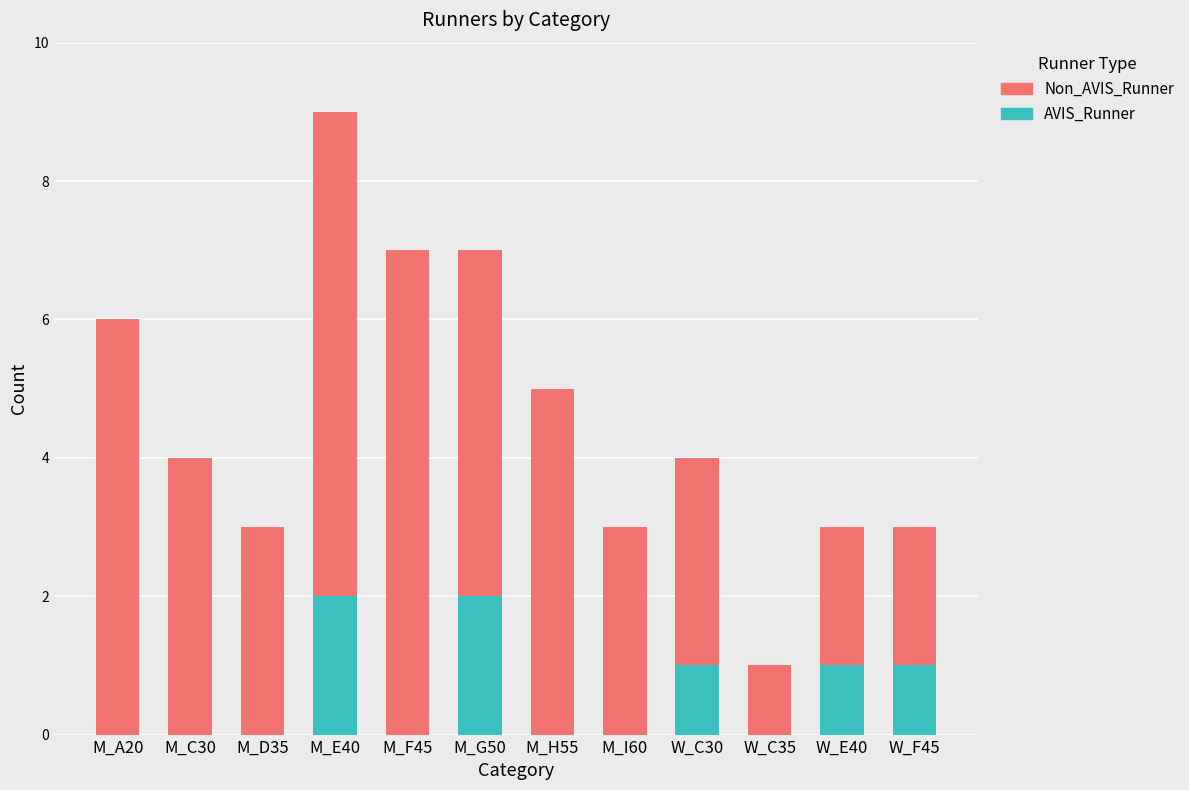

Is it true that AVIS_Runner equals 2 at M_G50?

True